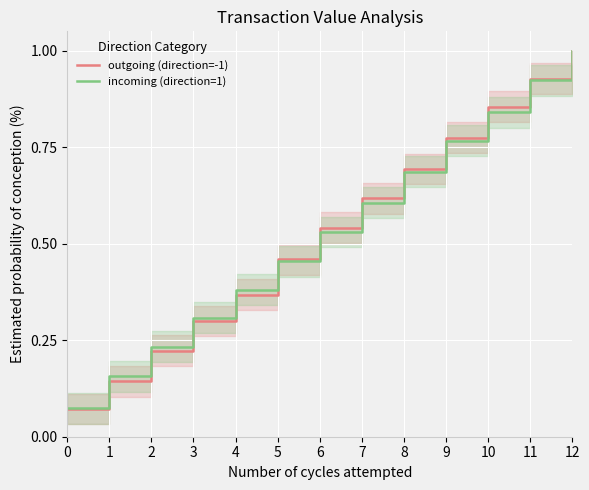

What is the average value of the incoming (direction=1) series?

0.5